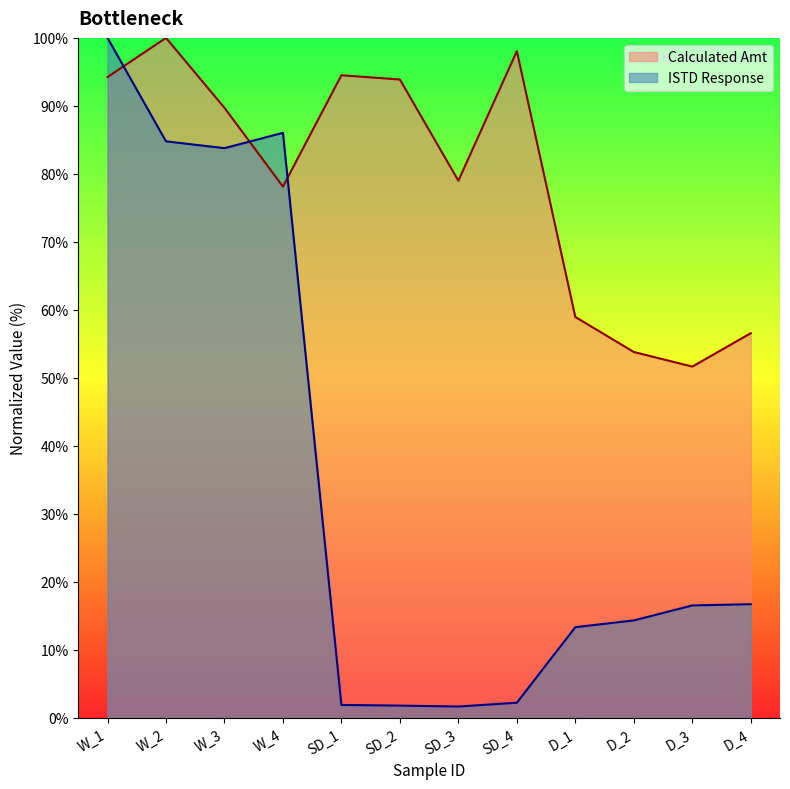

In ISTD Response, how many points are lower than both neighbors (excluding endpoints)?

2